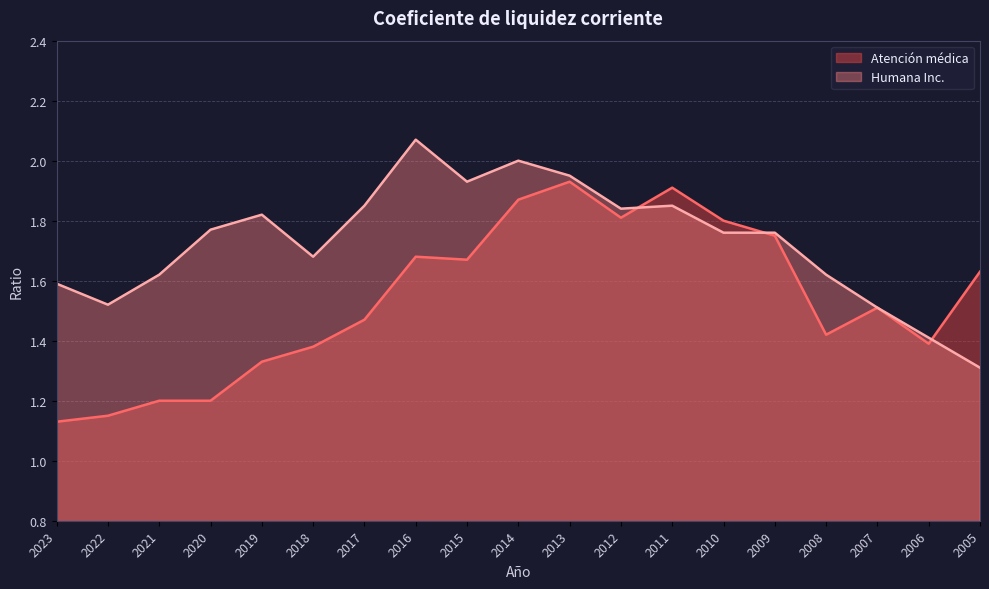

Reading left to right, what are all the values shown in this chart?

Humana Inc.: 1.6	1.5	1.6	1.8	1.8	1.7	1.9	2.1	1.9	2.0	1.9	1.8	1.9	1.8	1.8	1.6	1.5	1.4	1.3
Atención médica: 1.1	1.1	1.2	1.2	1.3	1.4	1.5	1.7	1.7	1.9	1.9	1.8	1.9	1.8	1.8	1.4	1.5	1.4	1.6